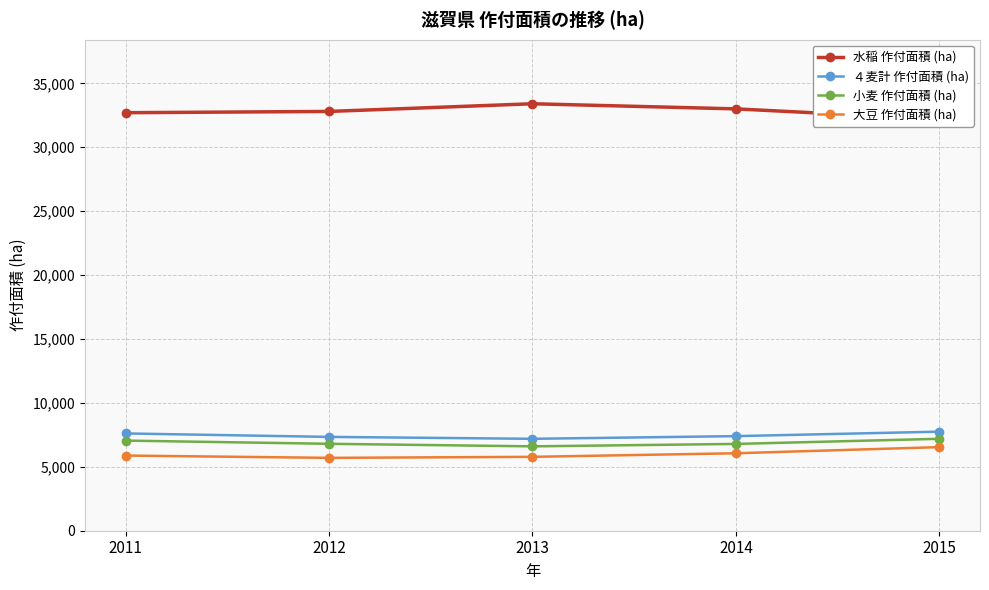

Reading left to right, transcribe all the data shown in this chart.

水稲 作付面積 (ha): 2011=32700	2012=32800	2013=33400	2014=33000	2015=32200
４麦計 作付面積 (ha): 2011=7610	2012=7340	2013=7190	2014=7400	2015=7750
小麦 作付面積 (ha): 2011=7050	2012=6800	2013=6600	2014=6790	2015=7190
大豆 作付面積 (ha): 2011=5880	2012=5700	2013=5780	2014=6060	2015=6540